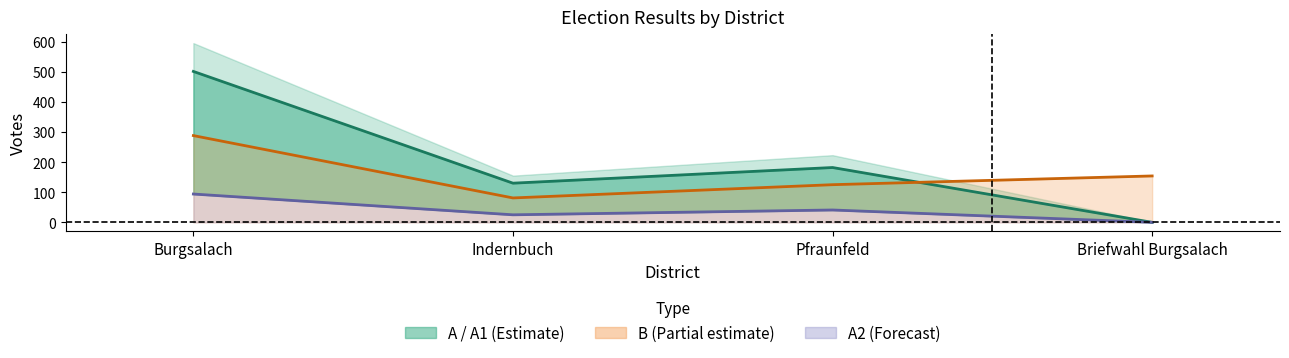

In B line, how many points are lower than both neighbors (excluding endpoints)?

1